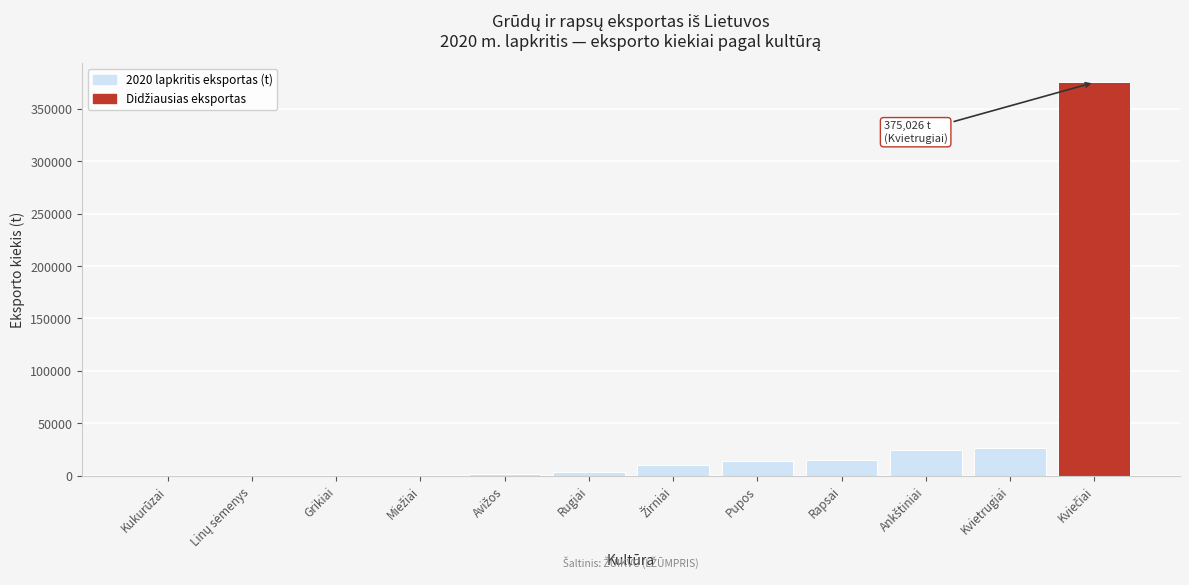

Is it true that the value at Pupos is 14104.3?

True